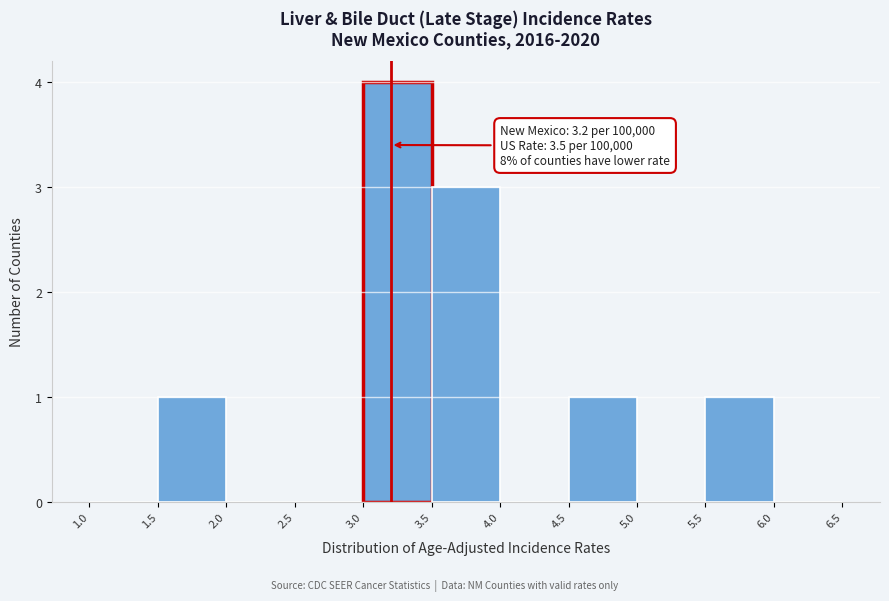

Over which range of the x-axis is the bar tallest?

3.0 to 3.5